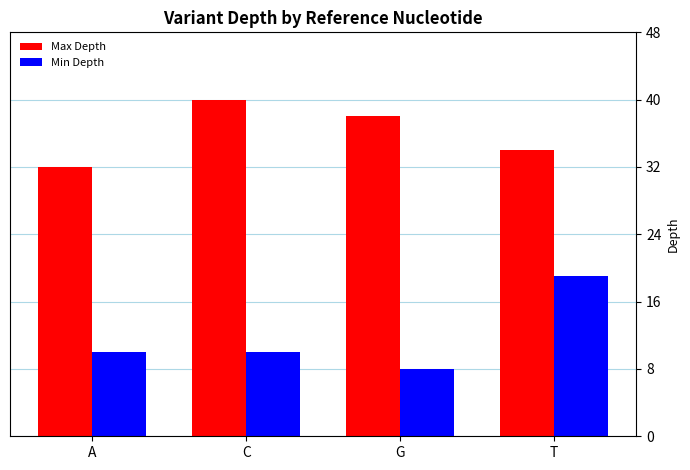

At how many categories does at least one series exceed 23?

4